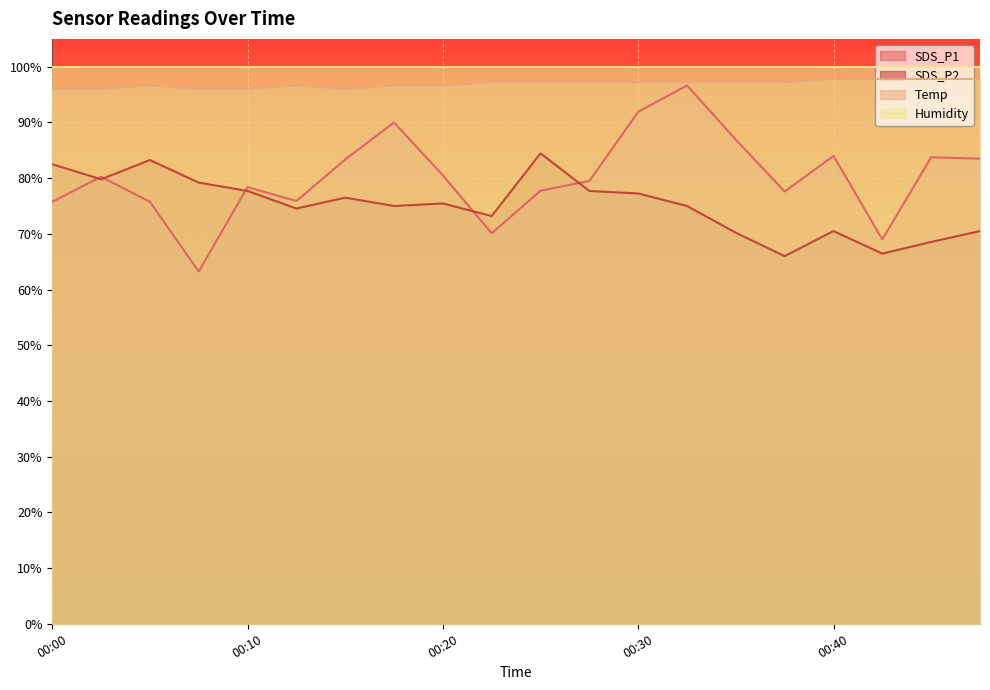

True or false: SDS_P2 and Temp cross at least once.

False